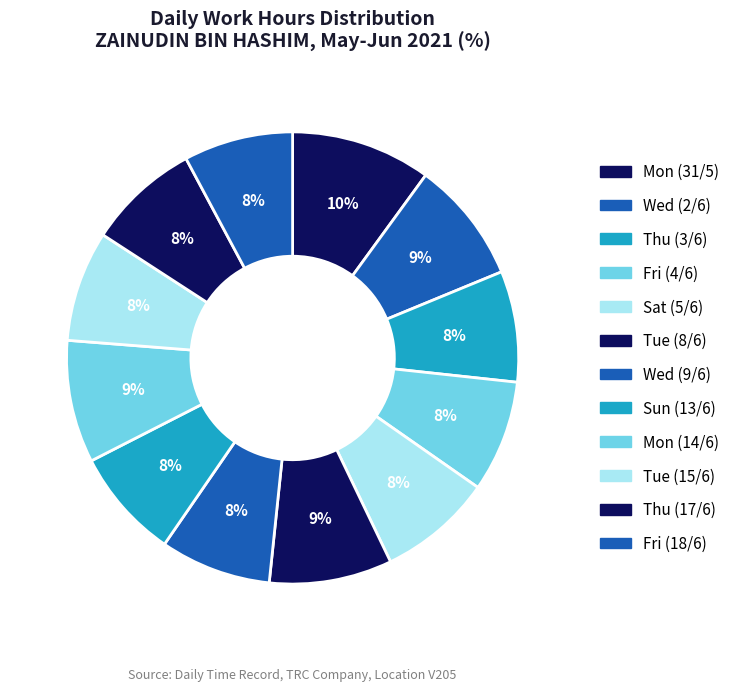

Which slice is the smallest?

Fri (18/6)